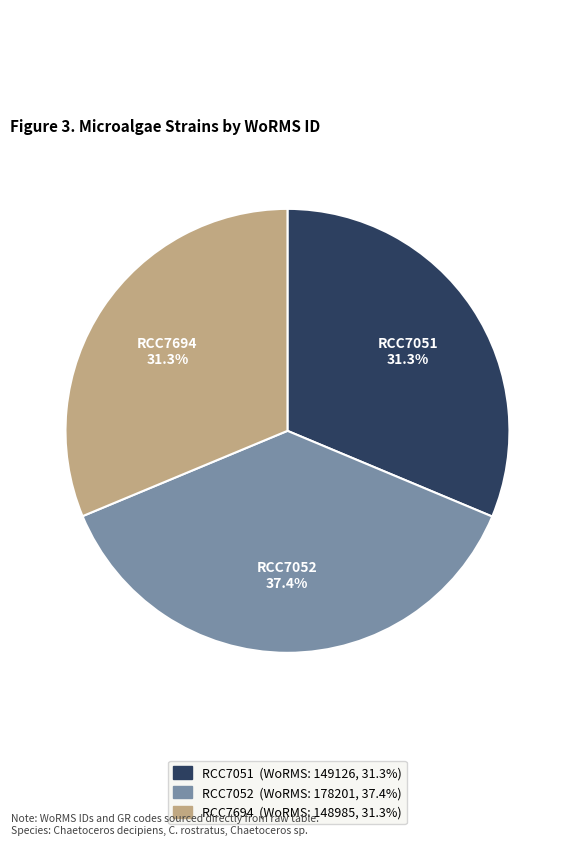

Does RCC7694 represent more than half of the total?

No